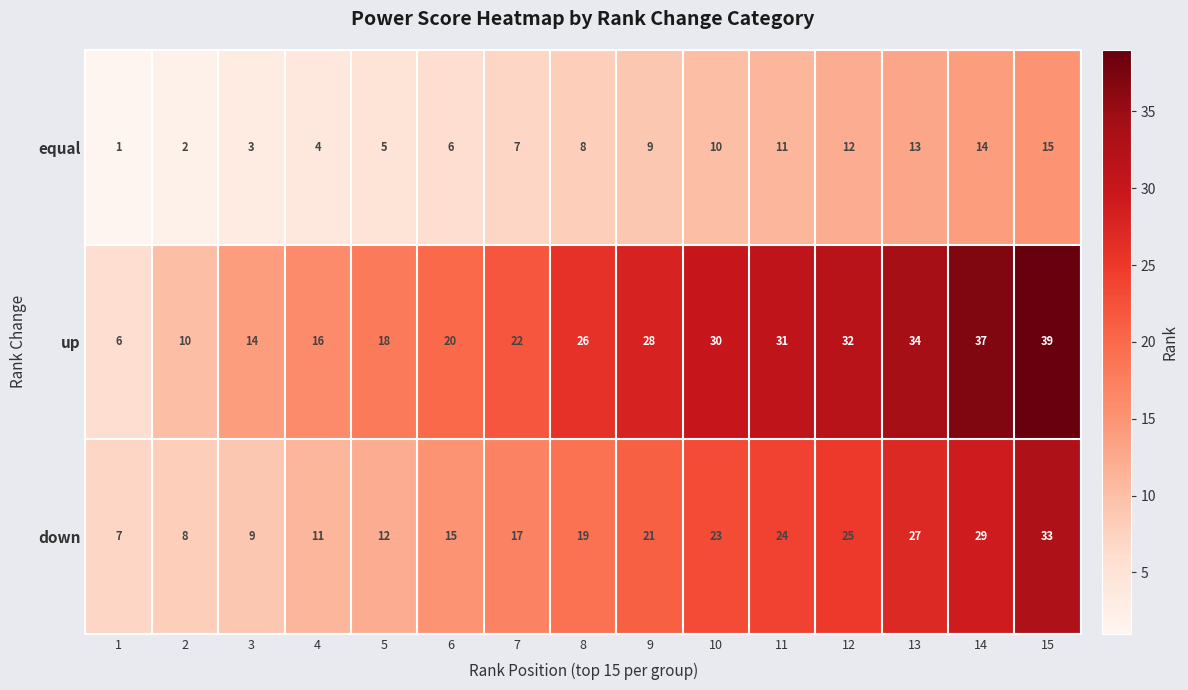

What is the difference between the second highest and minimum values in the down series?

22